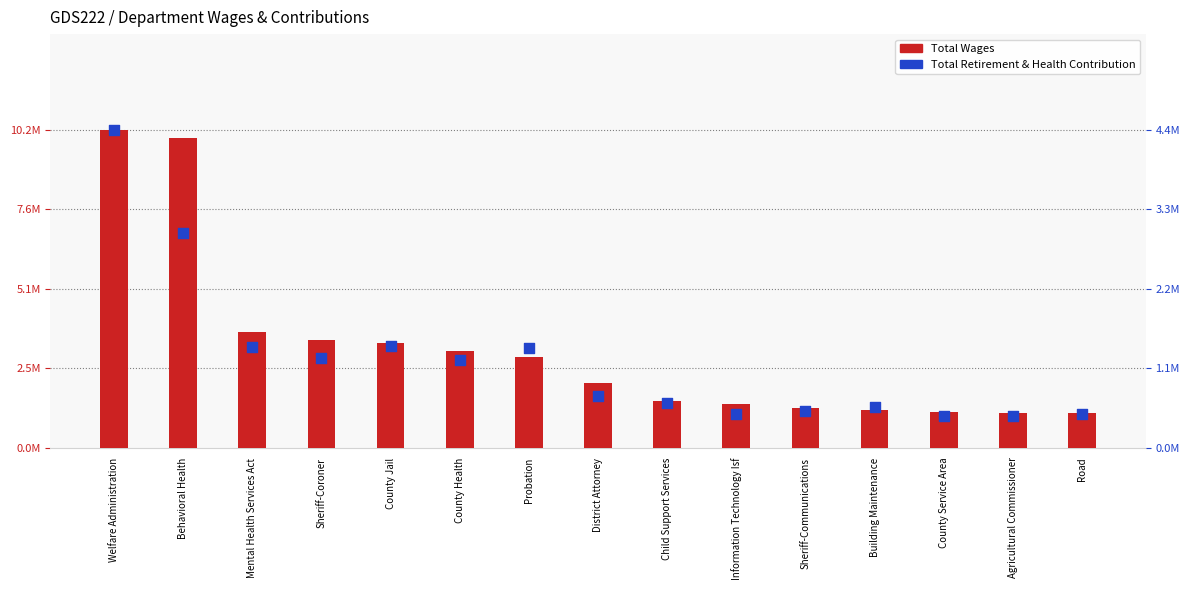

What are all the series names shown in the legend?

Total Wages, Total Retirement & Health Contribution